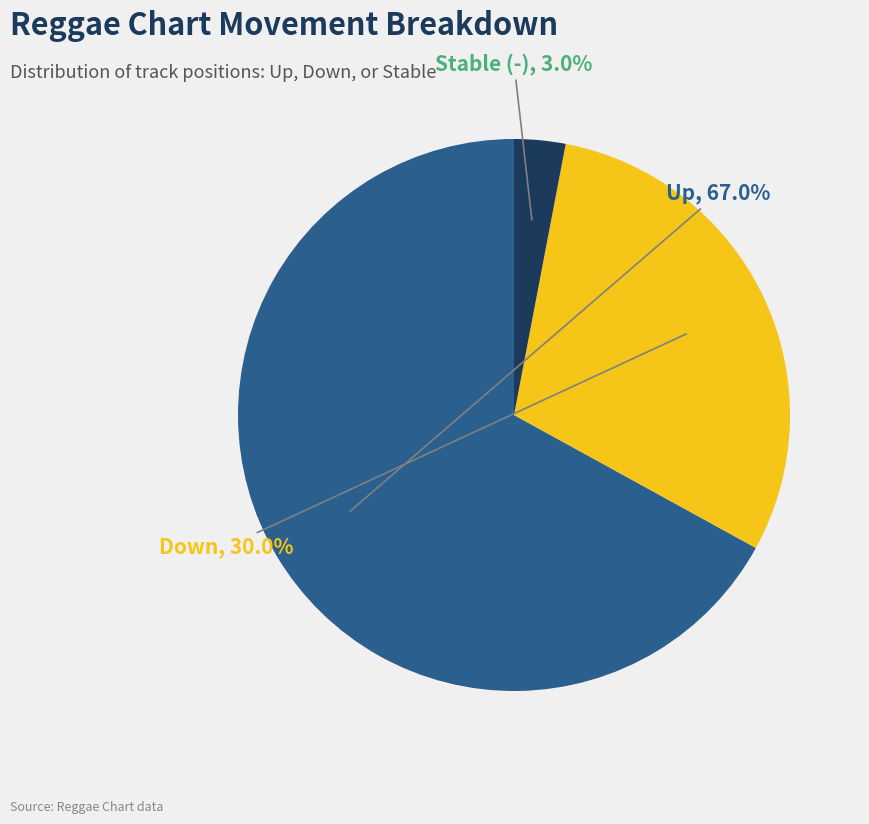

What is the majority slice?

Up